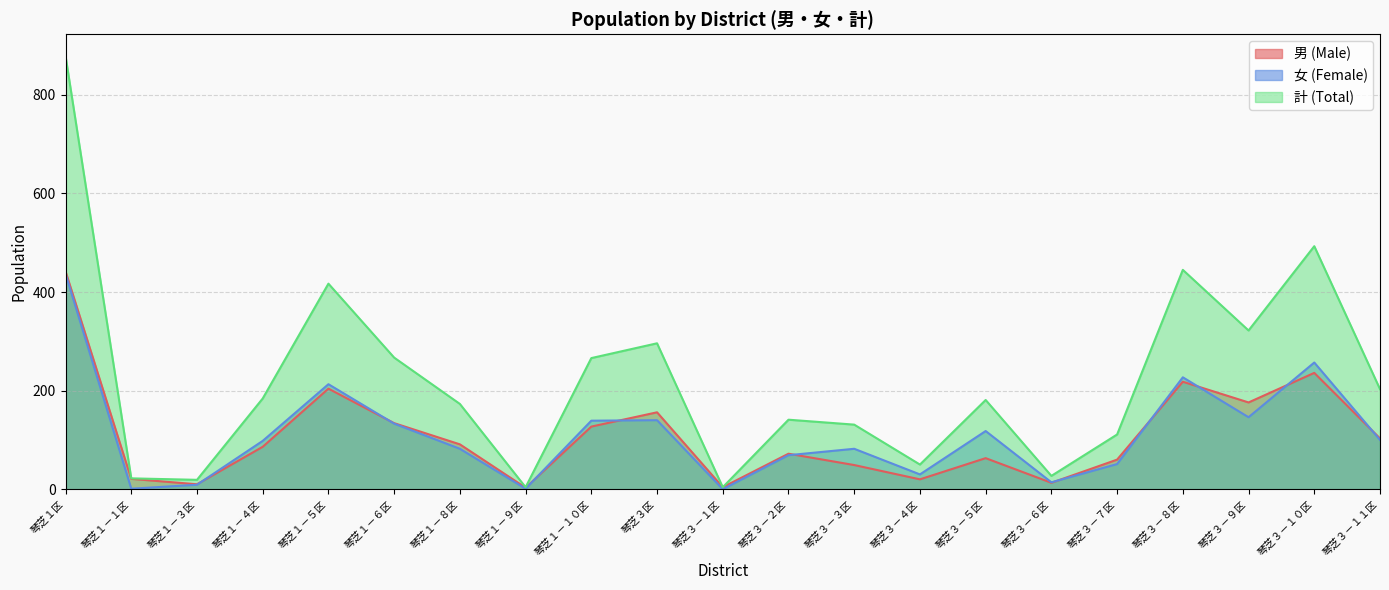

At which label does 計 (Total) reach its peak?

琴芝１区